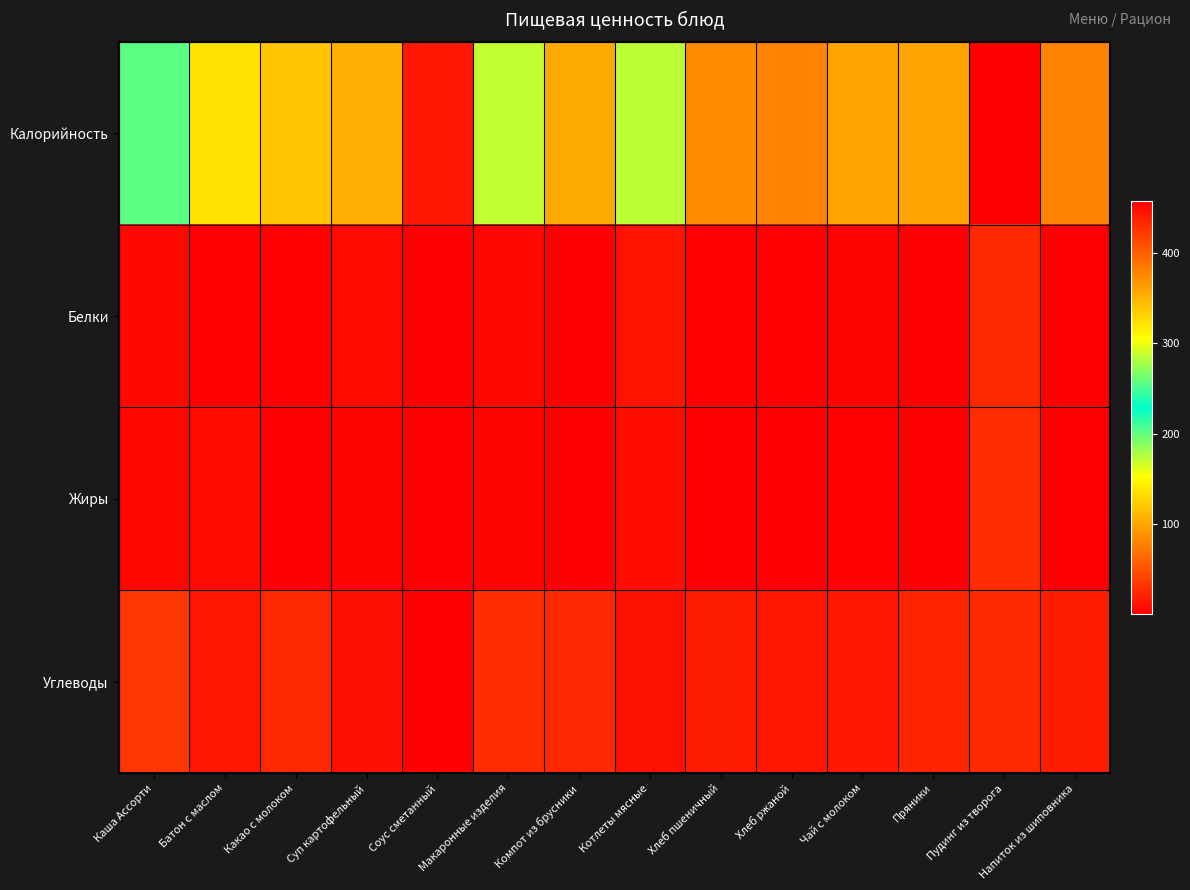

What is the difference between the highest and lowest values at Хлеб ржаной?

77.0